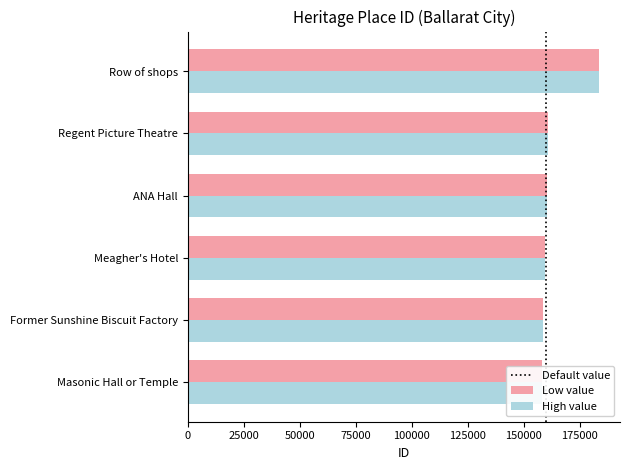

Where is Low value nearest to the value 170969?

Regent Picture Theatre